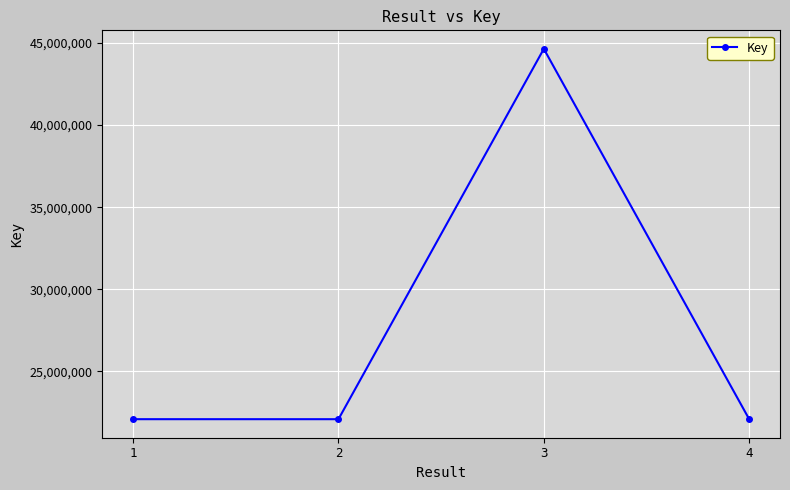

Between 3 and 1, which is larger?

3